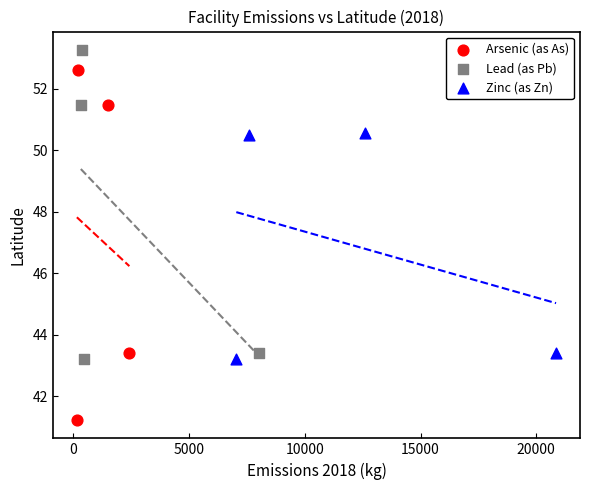

Which series contains the lowest Y value?

Arsenic (as As)